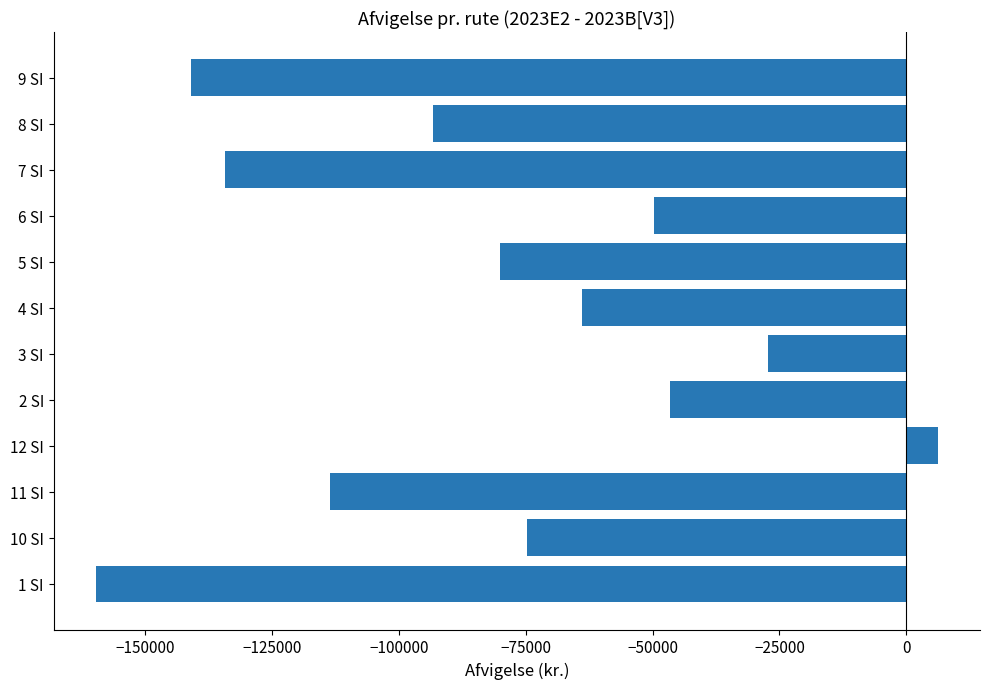

How many values exceed -74745?

5